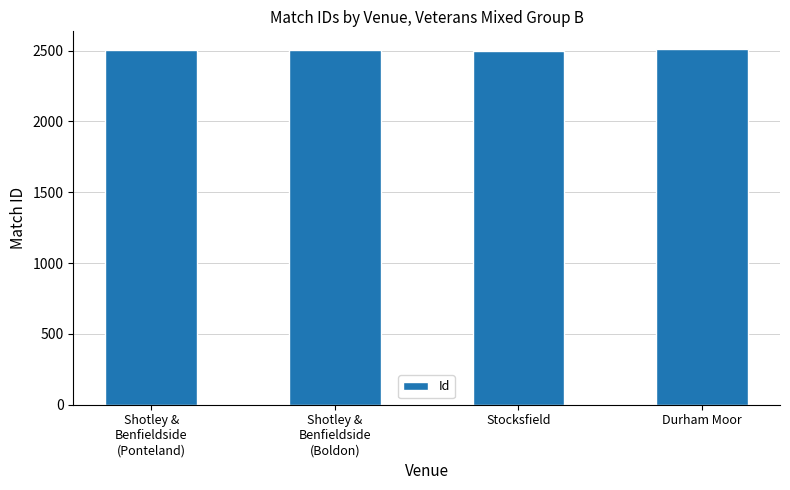

What is the difference between the maximum and minimum values?

12